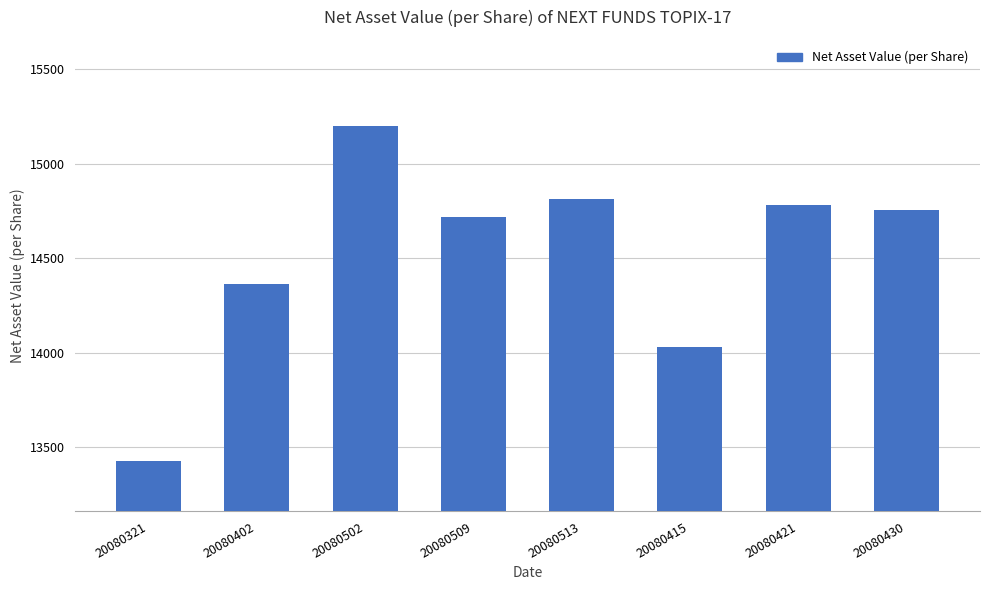

How many bars are there in total?

8